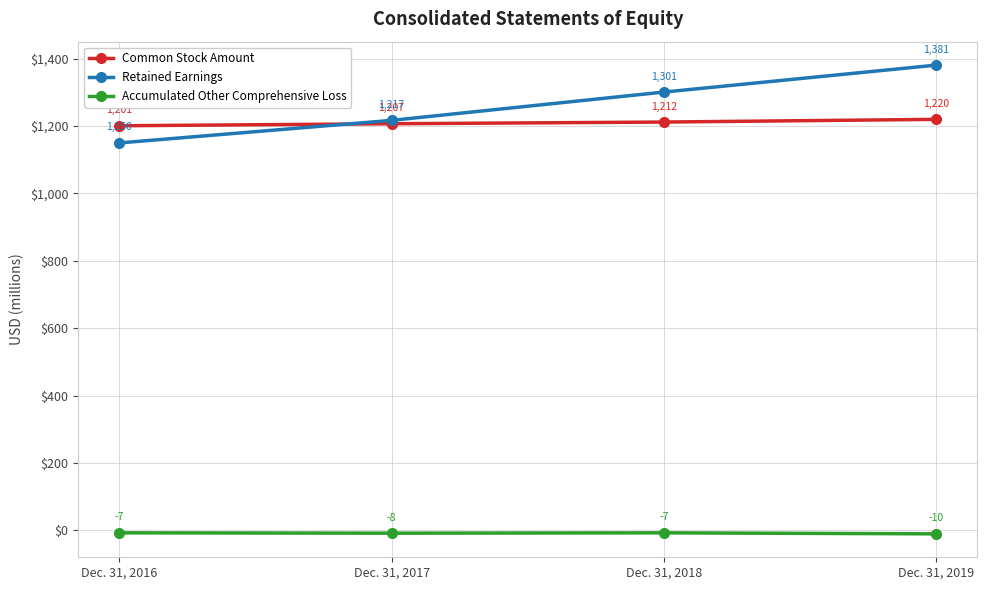

What is the value of the Common Stock Amount point at the 2nd from the left?

1207